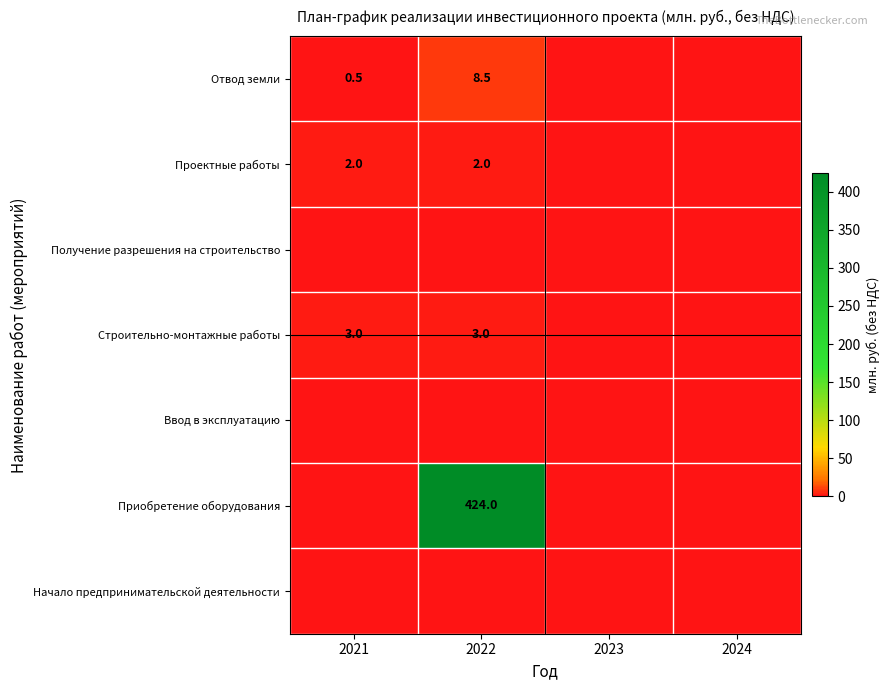

What is the difference between the maximum and minimum values in the Проектные работы series?

2.0